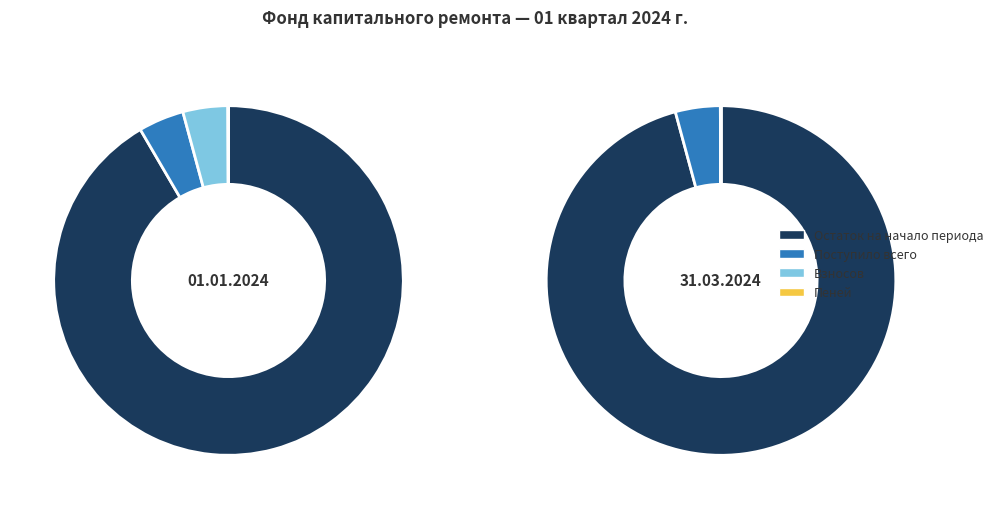

Do Пеней and Остаток на начало периода together represent more than half of the pie?

Yes